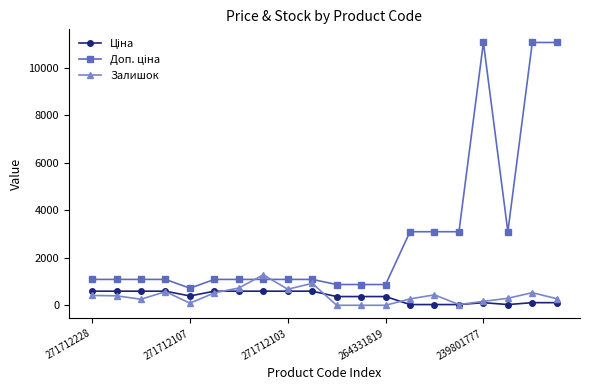

What is the greatest value displayed?

11055.0